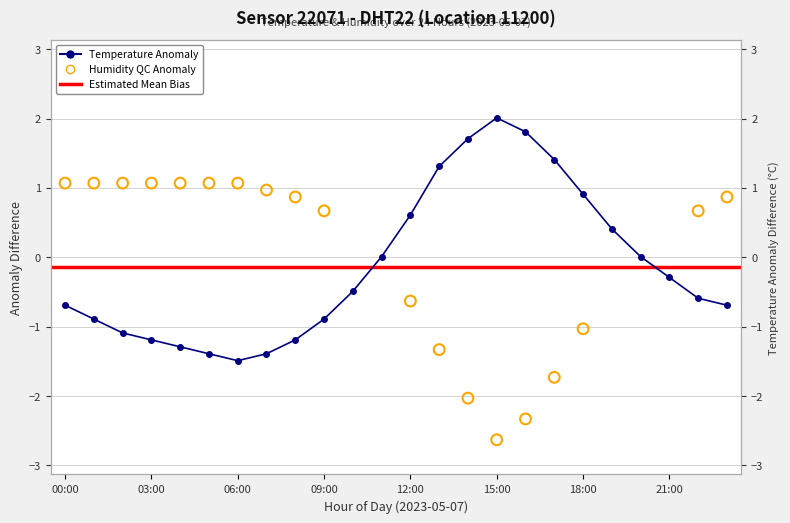

Which has a higher value, 10:00 or 22:00?

10:00